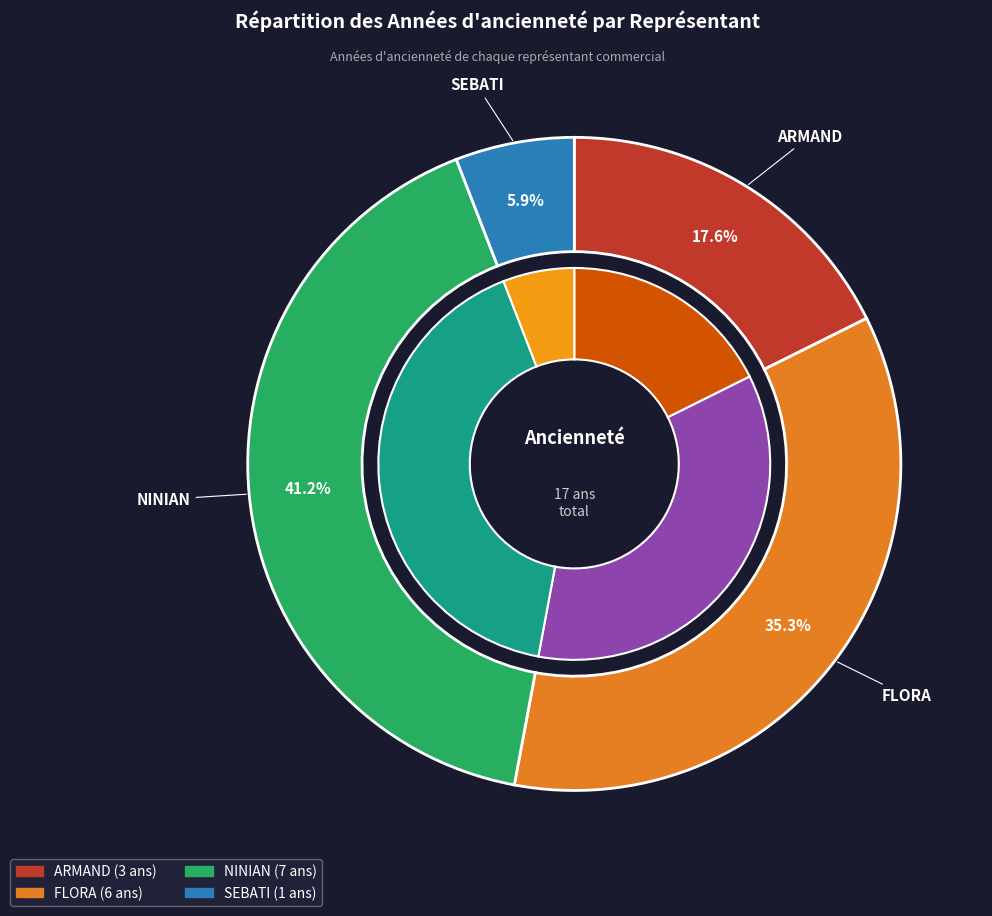

True or false: FLORA accounts for 35% of the total.

True